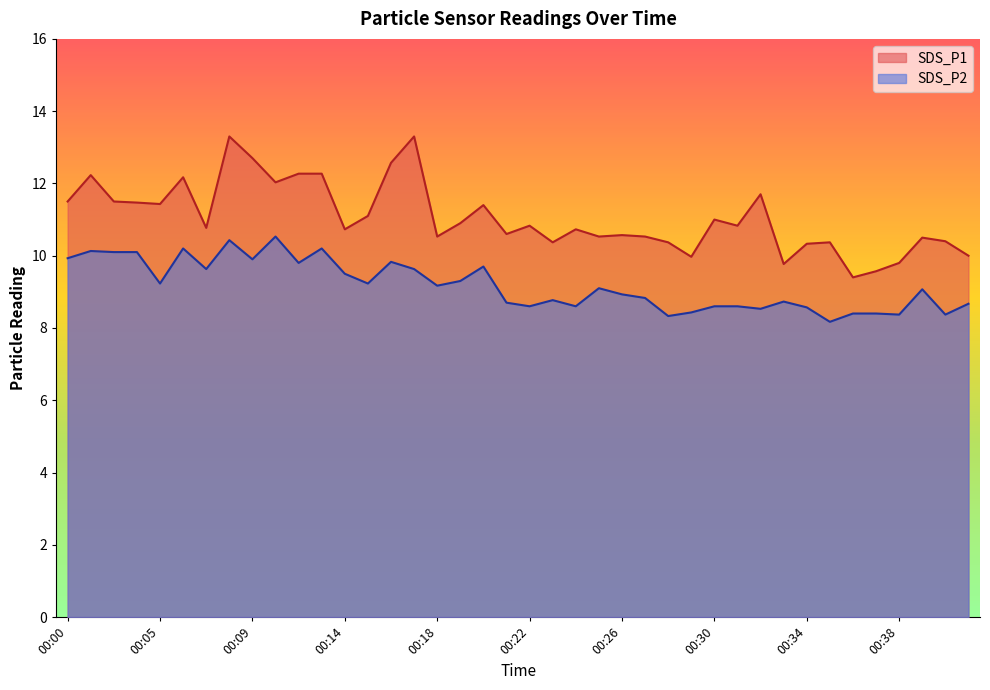

Reading right to left, list all the values displayed in this chart.

SDS_P1: 00:41=10.0	00:40=10.4	00:39=10.5	00:38=9.8	00:37=9.6	00:36=9.4	00:35=10.4	00:34=10.3	00:33=9.8	00:32=11.7	00:31=10.8	00:30=11.0	00:29=10.0	00:28=10.4	00:27=10.5	00:26=10.6	00:25=10.5	00:24=10.7	00:23=10.4	00:22=10.8	00:21=10.6	00:20=11.4	00:19=10.9	00:18=10.5	00:17=13.3	00:16=12.6	00:15=11.1	00:14=10.7	00:13=12.3	00:11=12.3	00:10=12.0	00:09=12.7	00:08=13.3	00:07=10.8	00:06=12.2	00:05=11.4	00:04=11.5	00:02=11.5	00:01=12.2	00:00=11.5
SDS_P2: 00:41=8.7	00:40=8.4	00:39=9.1	00:38=8.4	00:37=8.4	00:36=8.4	00:35=8.2	00:34=8.6	00:33=8.7	00:32=8.5	00:31=8.6	00:30=8.6	00:29=8.4	00:28=8.3	00:27=8.8	00:26=8.9	00:25=9.1	00:24=8.6	00:23=8.8	00:22=8.6	00:21=8.7	00:20=9.7	00:19=9.3	00:18=9.2	00:17=9.6	00:16=9.8	00:15=9.2	00:14=9.5	00:13=10.2	00:11=9.8	00:10=10.5	00:09=9.9	00:08=10.4	00:07=9.6	00:06=10.2	00:05=9.2	00:04=10.1	00:02=10.1	00:01=10.1	00:00=9.9